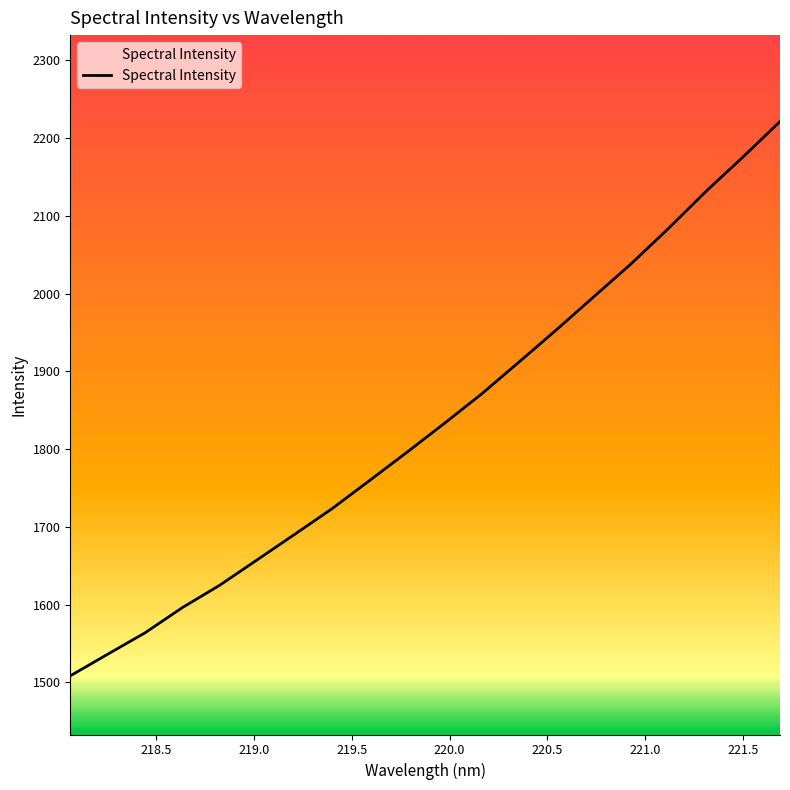

How many lines are shown in the chart?

1